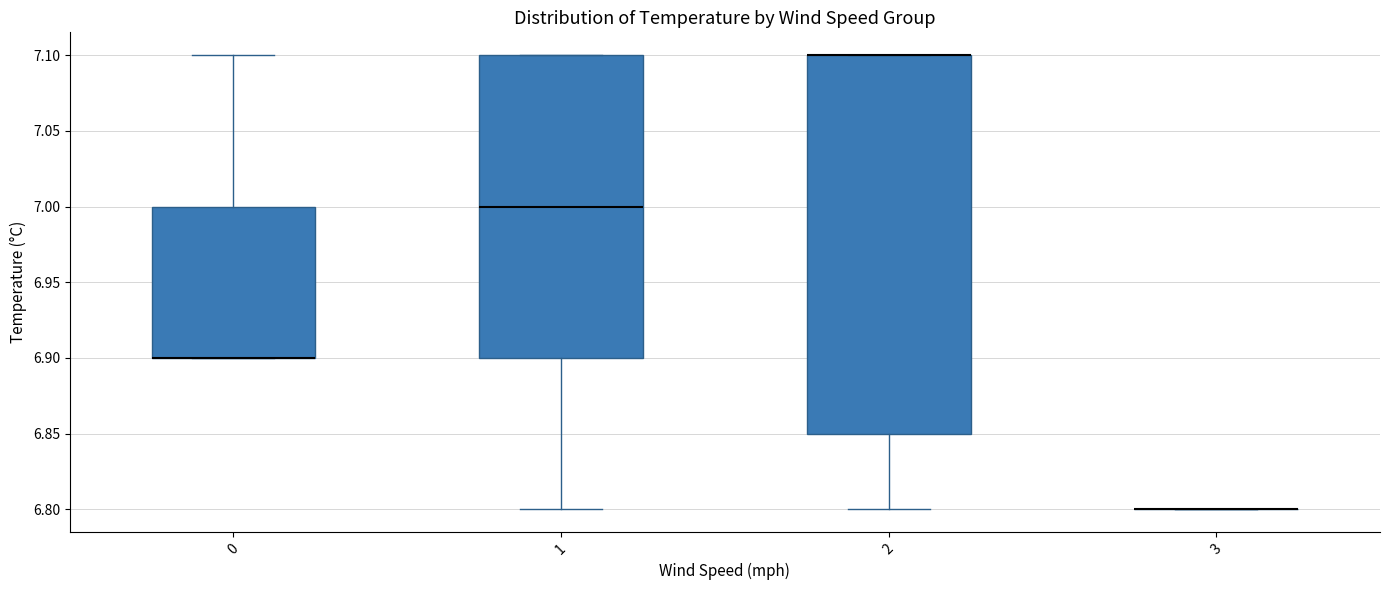

Which box is the tallest, from its lower edge to its upper edge?

2